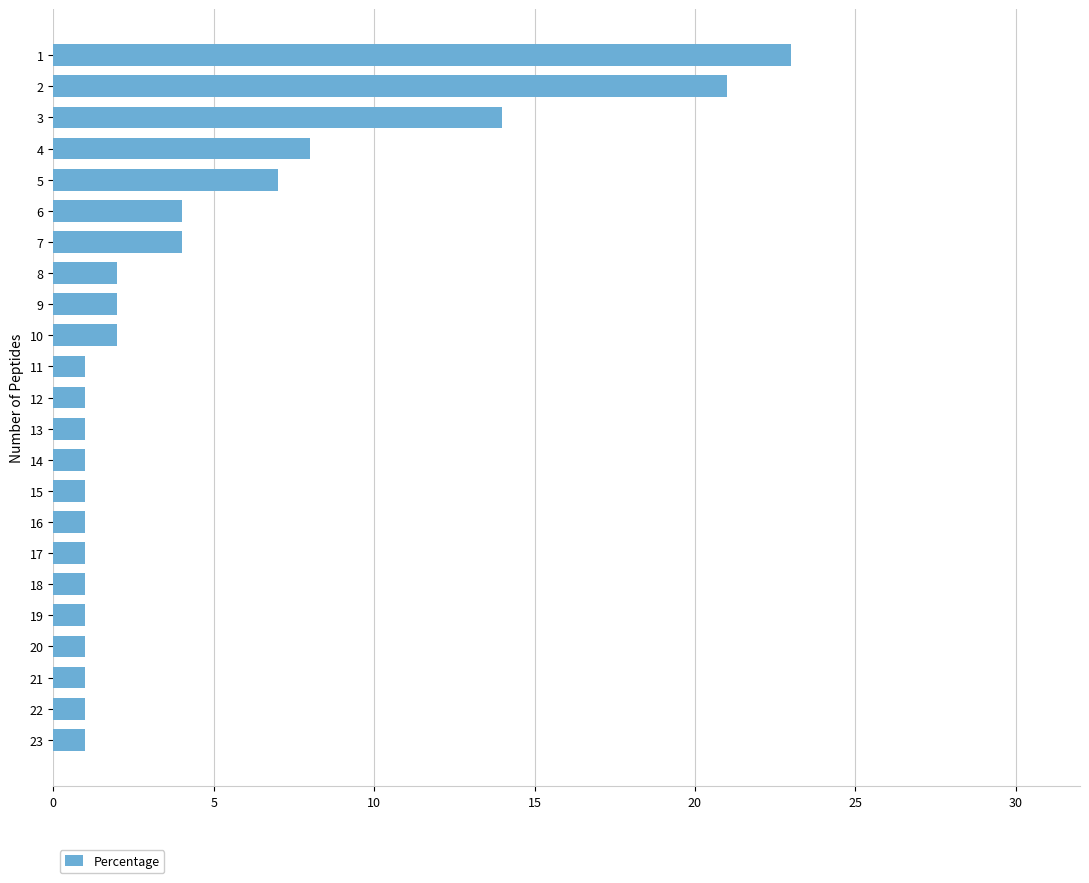

What is the value of the 20th bar from the top?

1